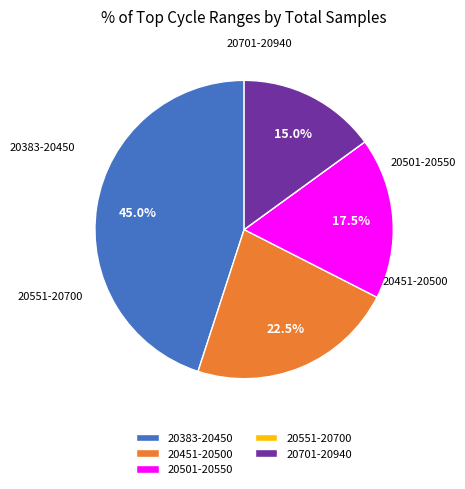

Approximately how many times larger is the value at 20701-20940 compared to 20501-20550?

0.9